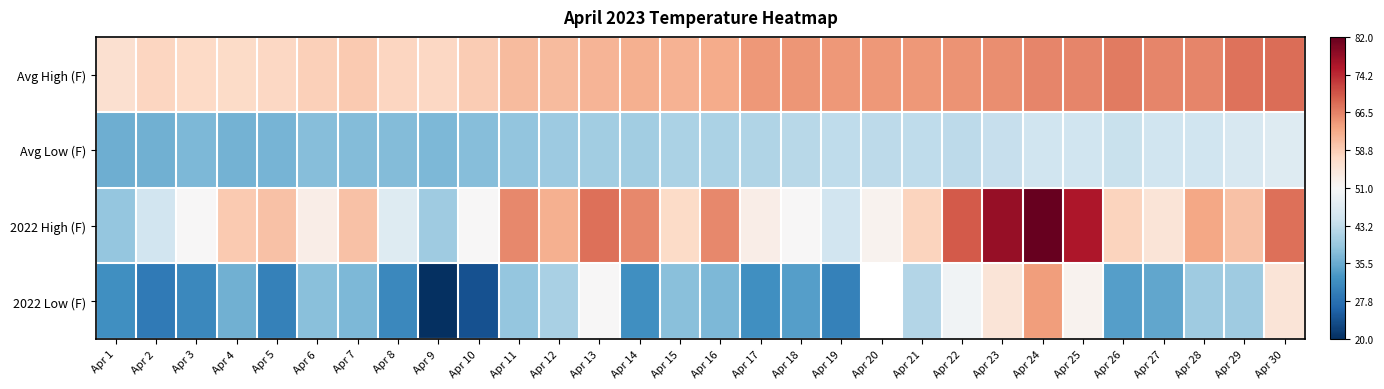

Which series has the widest spread of values?

2022 Low (F)